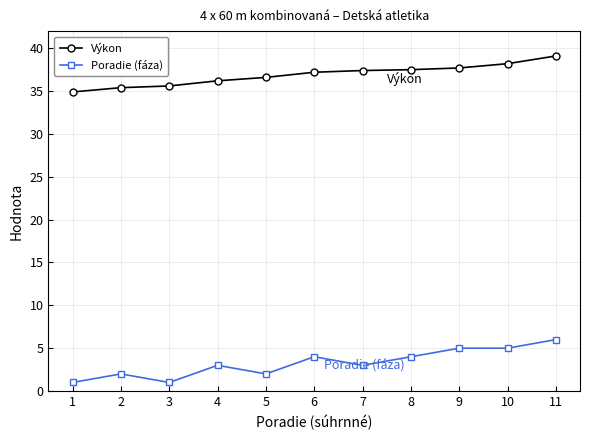

True or false: Výkon and Poradie (fáza) cross at least once.

False